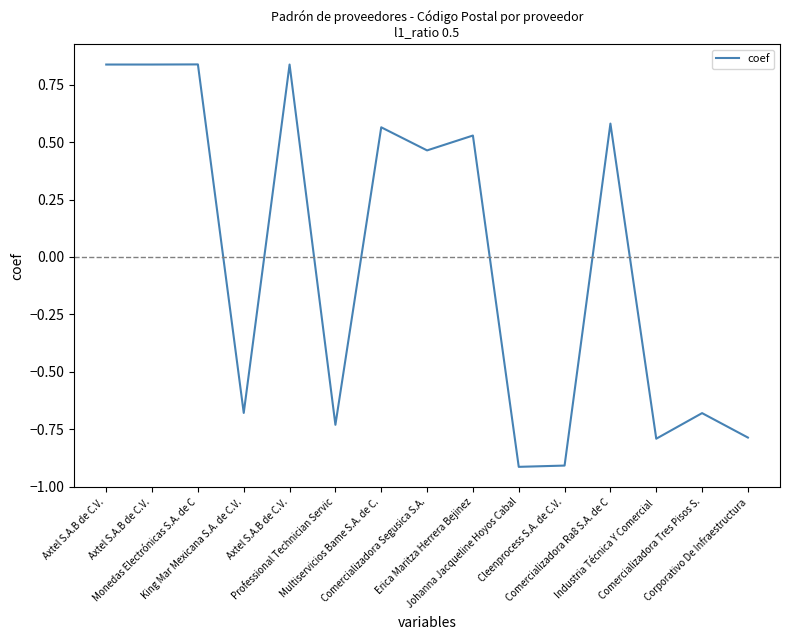

Which has a higher value, Comercializadora Segusica S.A. or Comercializadora Tres Pisos S.?

Comercializadora Segusica S.A.